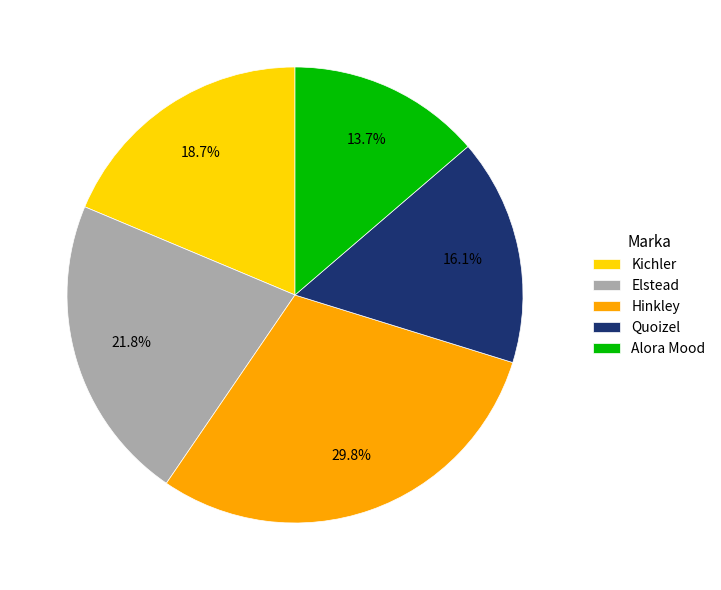

Count the number of slices in the pie.

5